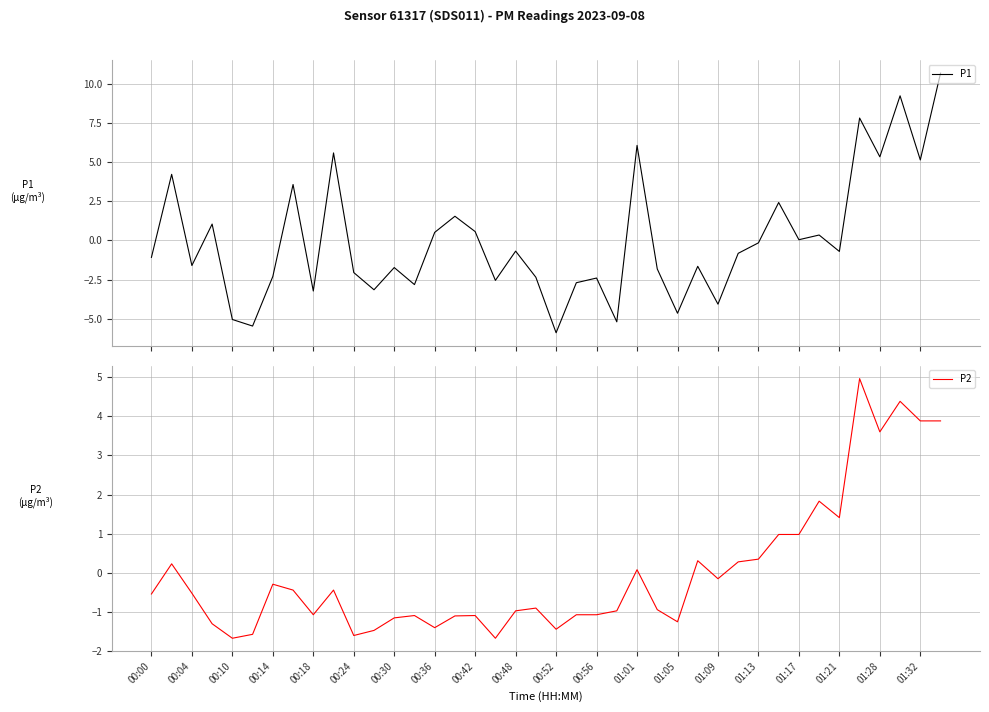

What is the lowest value of the P1 series?

-5.9